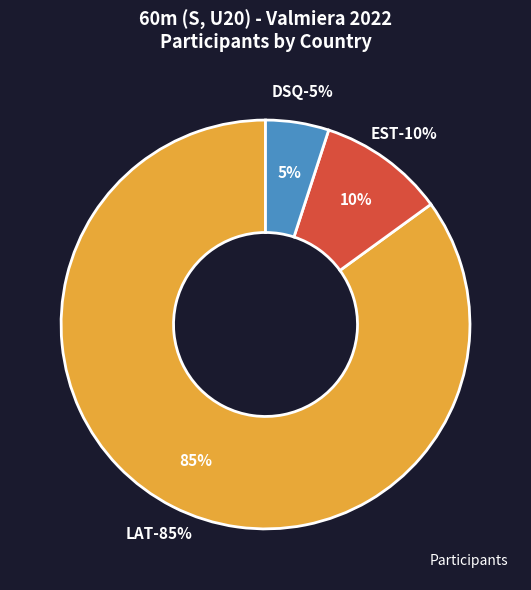

To the nearest percent, what percentage of the pie is DSQ?

5%